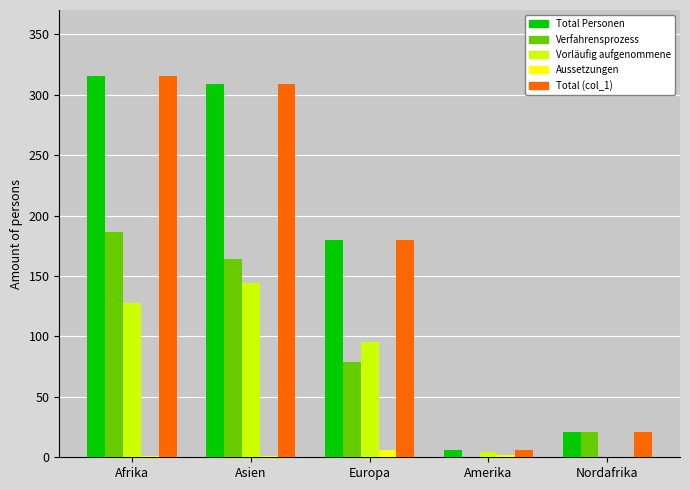

What is the sum of all Total Personen values?

831